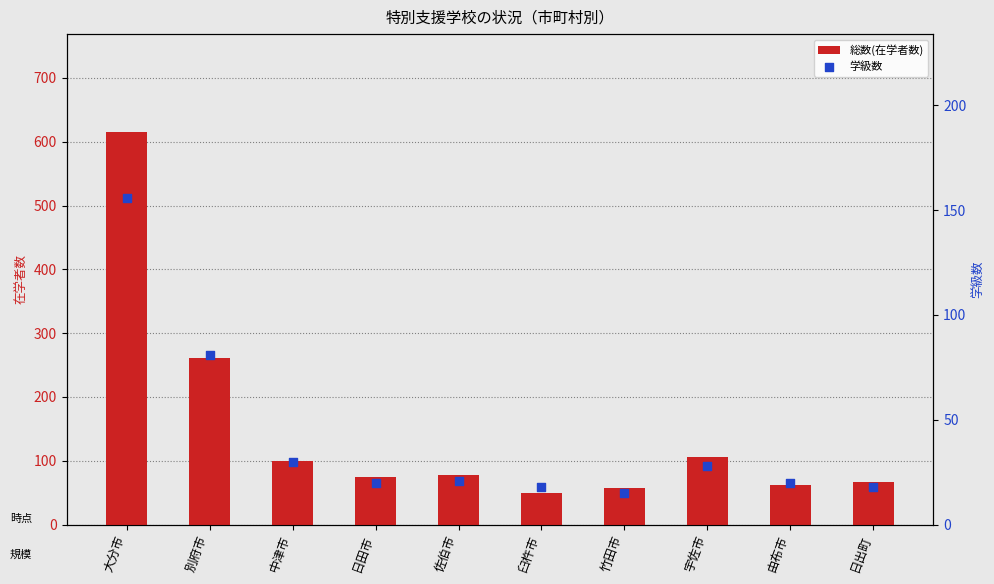

Which series has the largest total across all categories?

総数(在学者数)